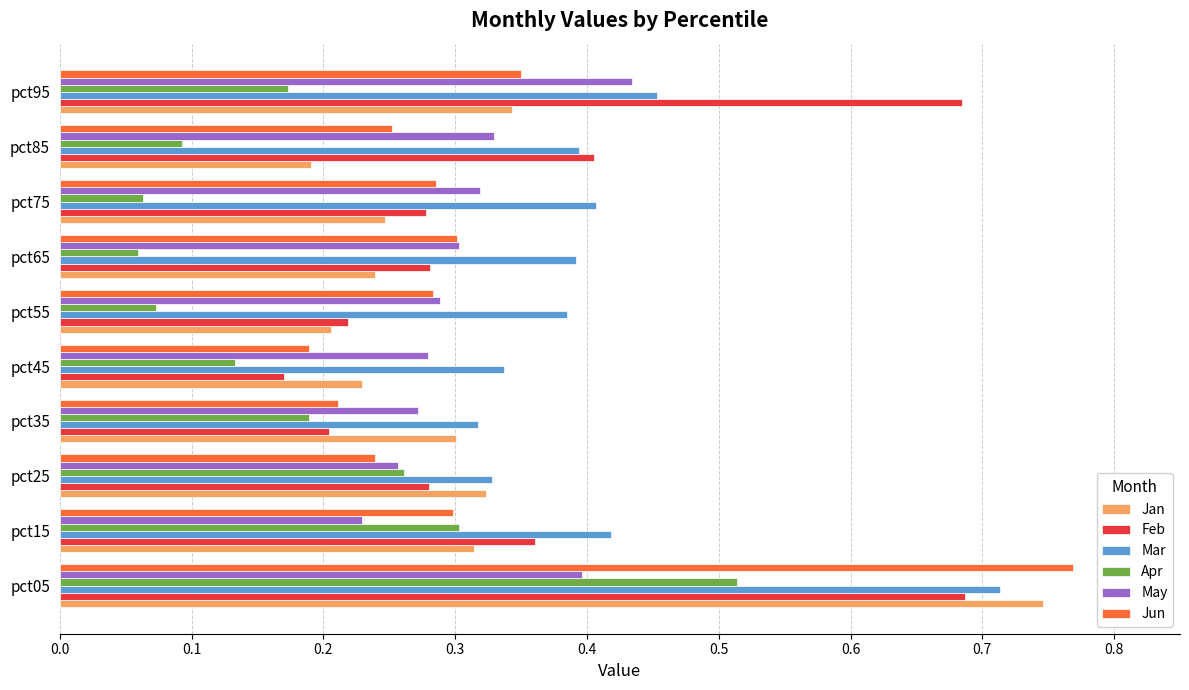

At which label does Jun reach its minimum?

pct45